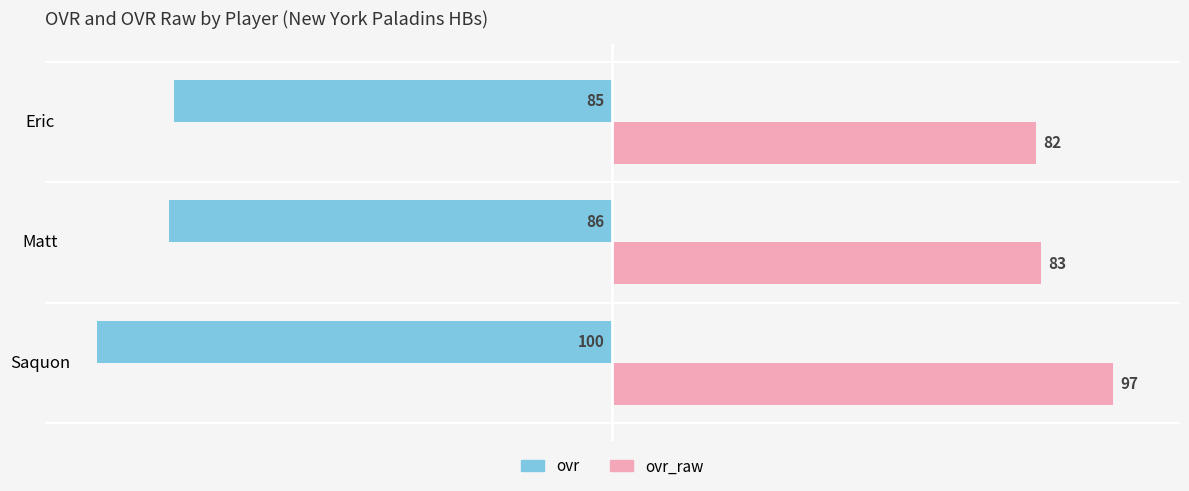

At which label does ovr_raw reach its minimum?

Eric